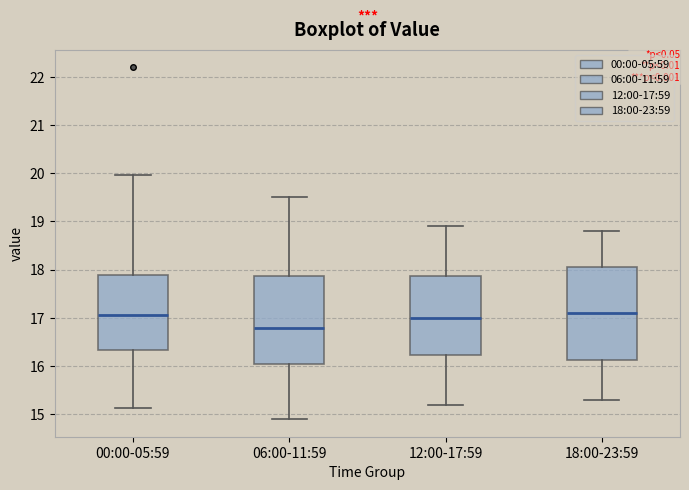

Reading left to right, transcribe this box plot: for each box, give where its median line is, the range the box spans, and where its two whiskers end, as read against the y-axis. The values are not printed on the chart, so give them approximately, as read against the axis.

00:00-05:59: median 17.1, box 16.3 to 17.9, whiskers 15.1 to 20.0
06:00-11:59: median 16.8, box 16.0 to 17.9, whiskers 14.9 to 19.5
12:00-17:59: median 17.0, box 16.2 to 17.9, whiskers 15.2 to 18.9
18:00-23:59: median 17.1, box 16.1 to 18.1, whiskers 15.3 to 18.8